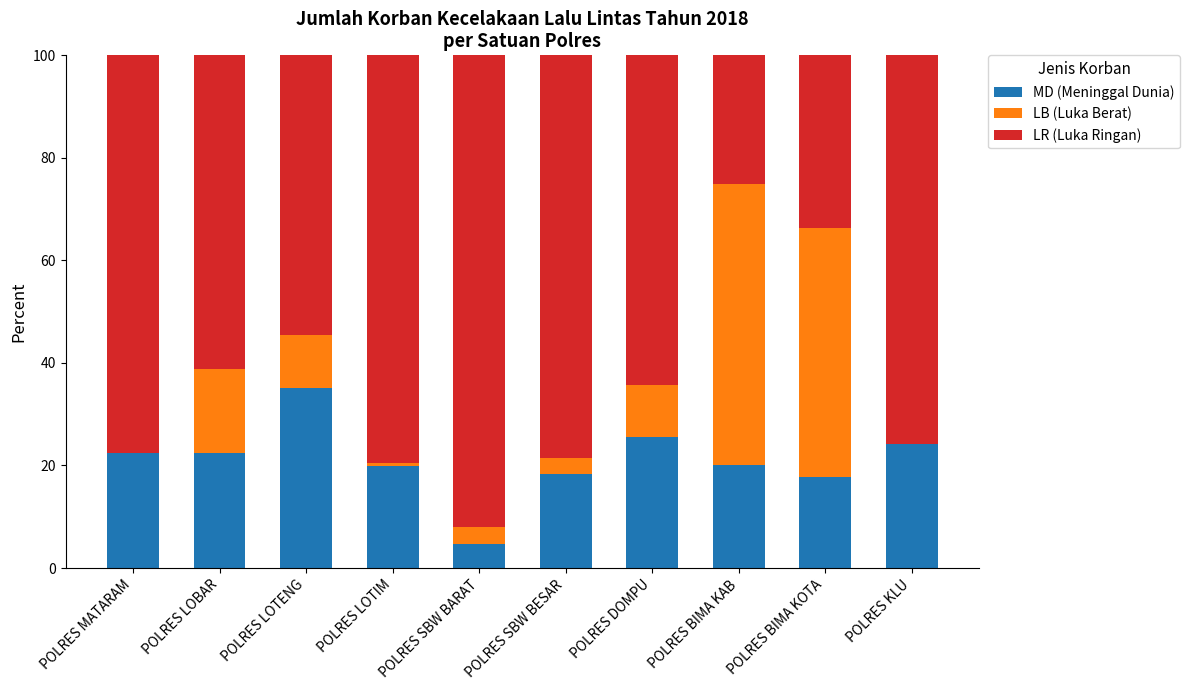

What is the highest value of the MD (Meninggal Dunia) series?

35.1